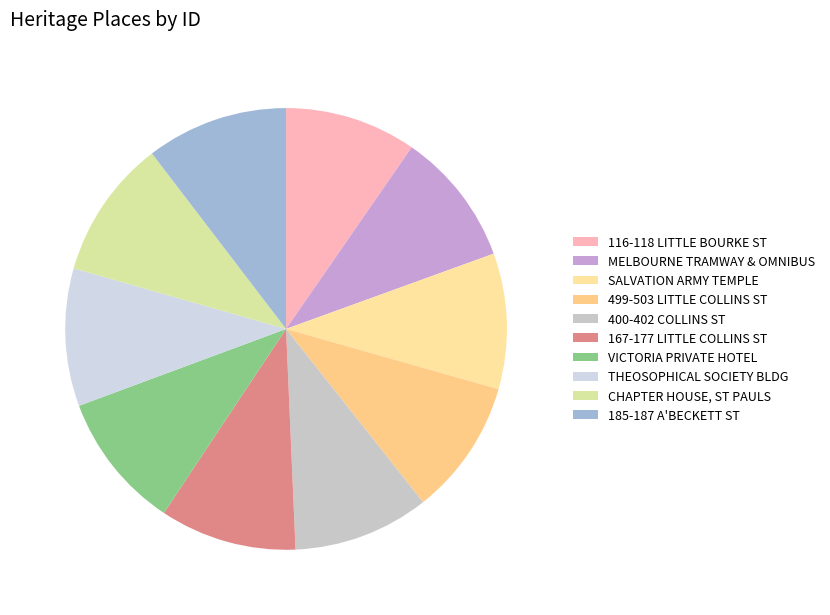

How many segments does this pie chart have?

10